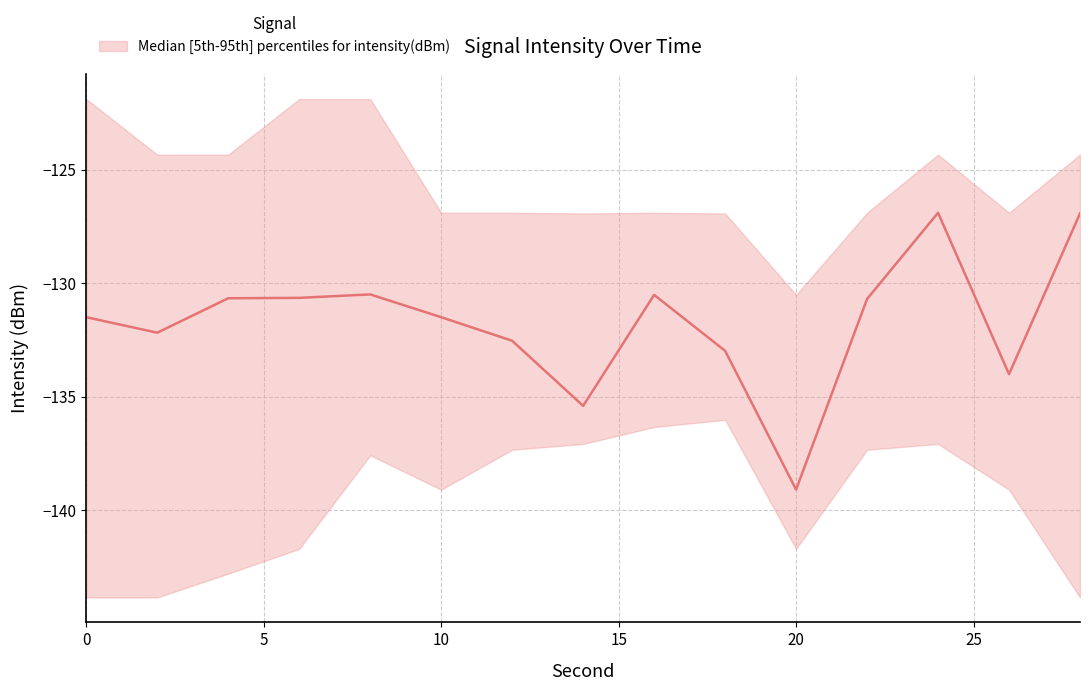

Where is lower nearest to the value -139?

10